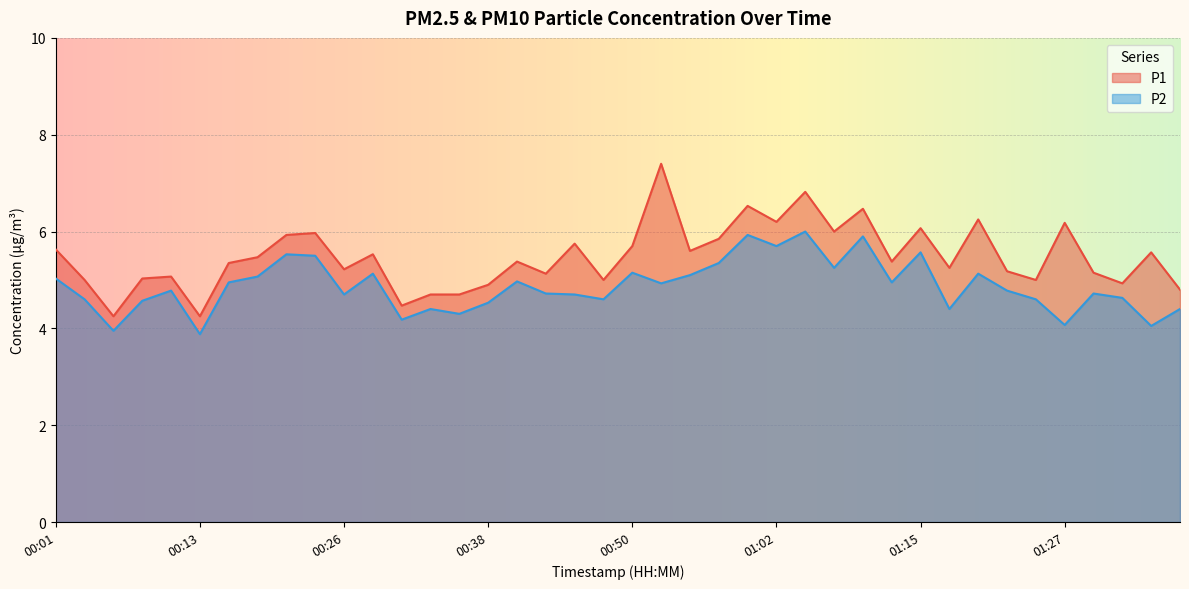

Rank the categories by P1 value from highest to lowest.

00:52, 01:05, 01:00, 01:09, 01:20, 01:02, 01:27, 01:15, 01:07, 00:23, 00:21, 00:57, 00:45, 00:50, 00:01, 00:55, 01:34, 00:28, 00:18, 00:40, 01:12, 00:16, 01:17, 00:26, 01:22, 01:29, 00:43, 00:11, 00:09, 00:04, 00:48, 01:24, 01:32, 00:38, 01:37, 00:33, 00:35, 00:30, 00:06, 00:13